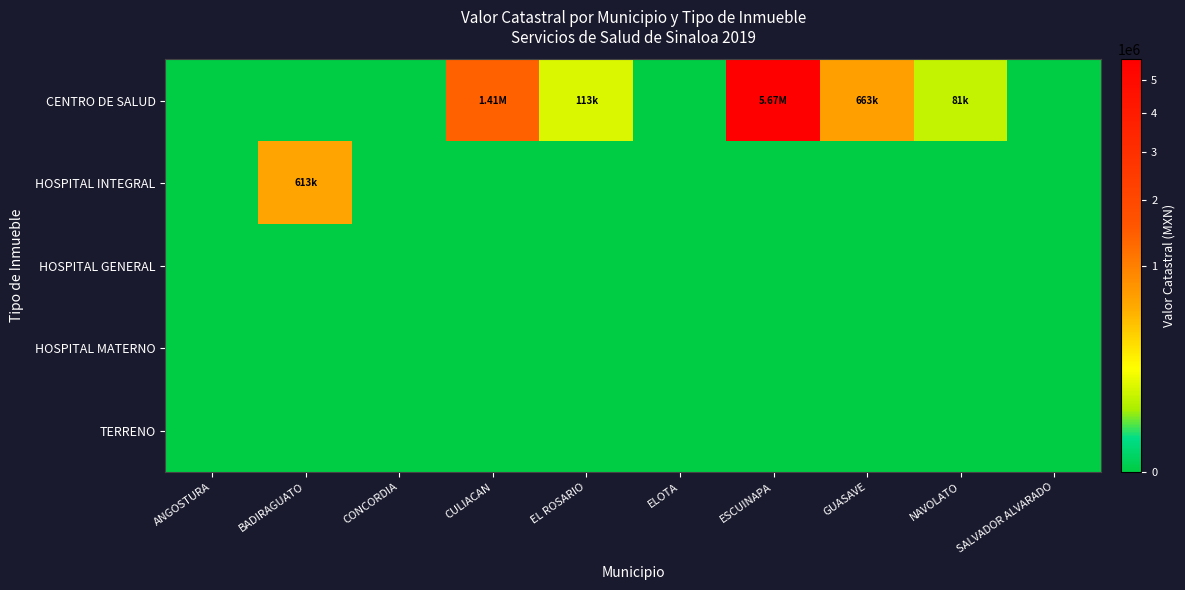

What is the greatest value displayed?

5670847.5